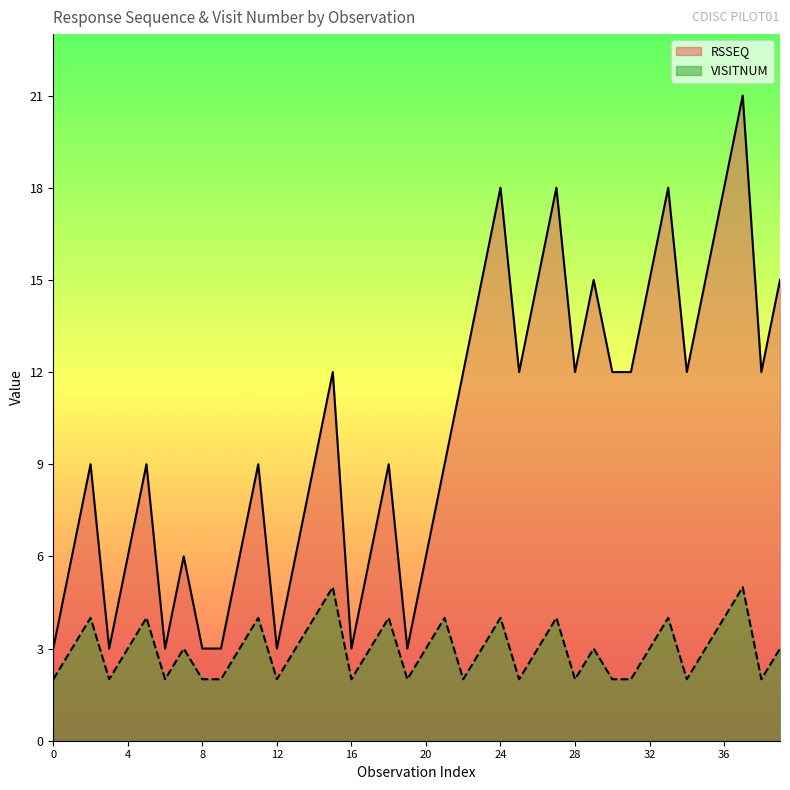

What is the difference between the VISITNUM values at WEEK 3 and WEEK 9?

2